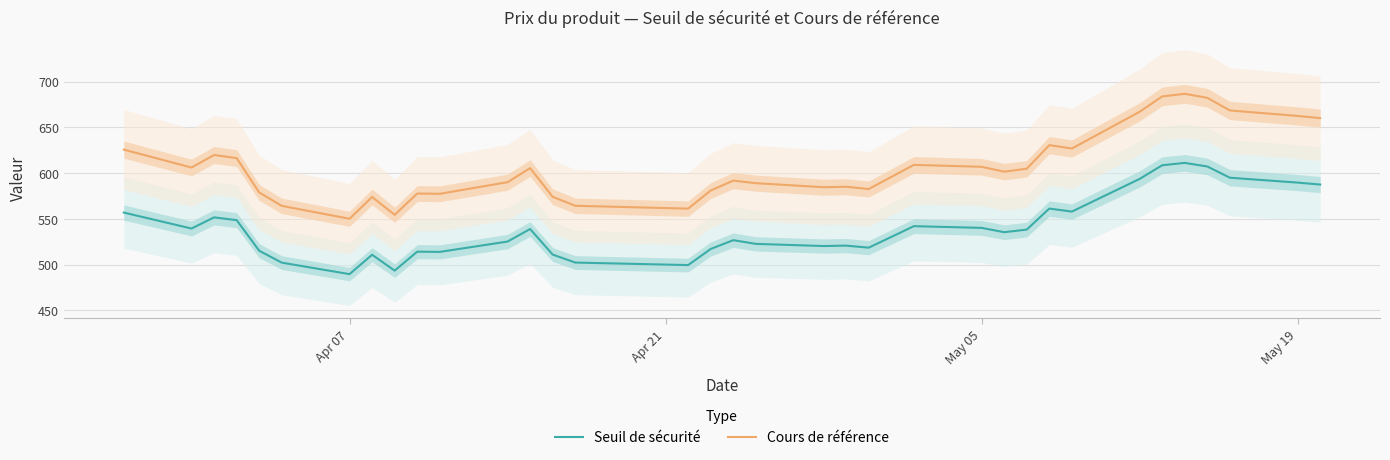

True or false: Cours de référence and Seuil de sécurité cross at least once.

False